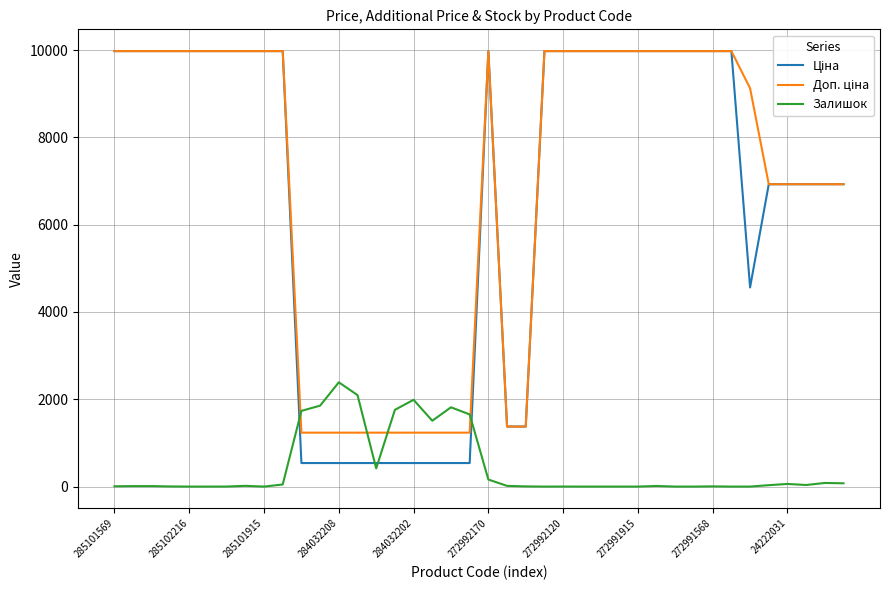

Is this an area chart (filled region under the line)?

No